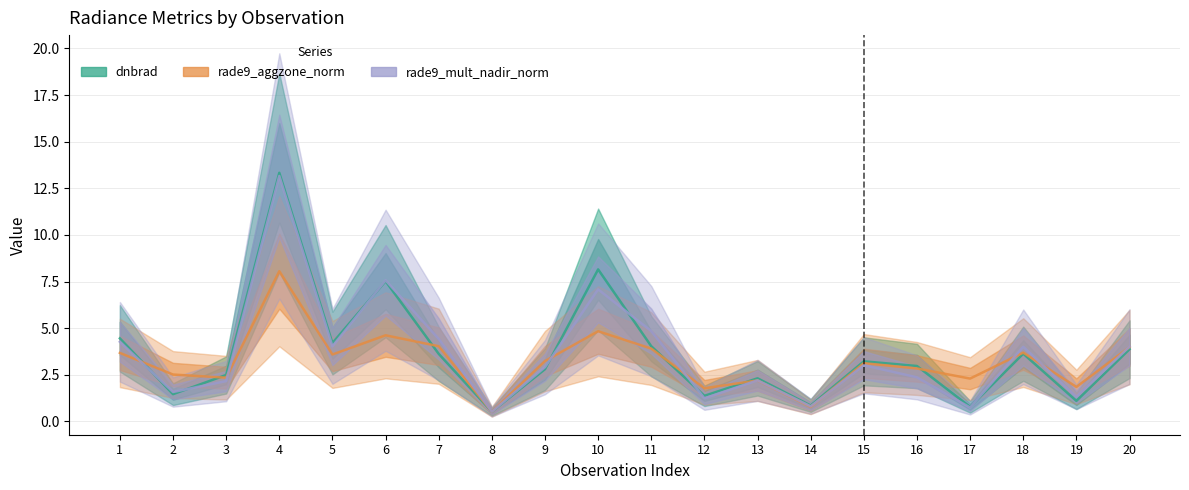

What is the spread (max minus min) of values at 16?

0.6